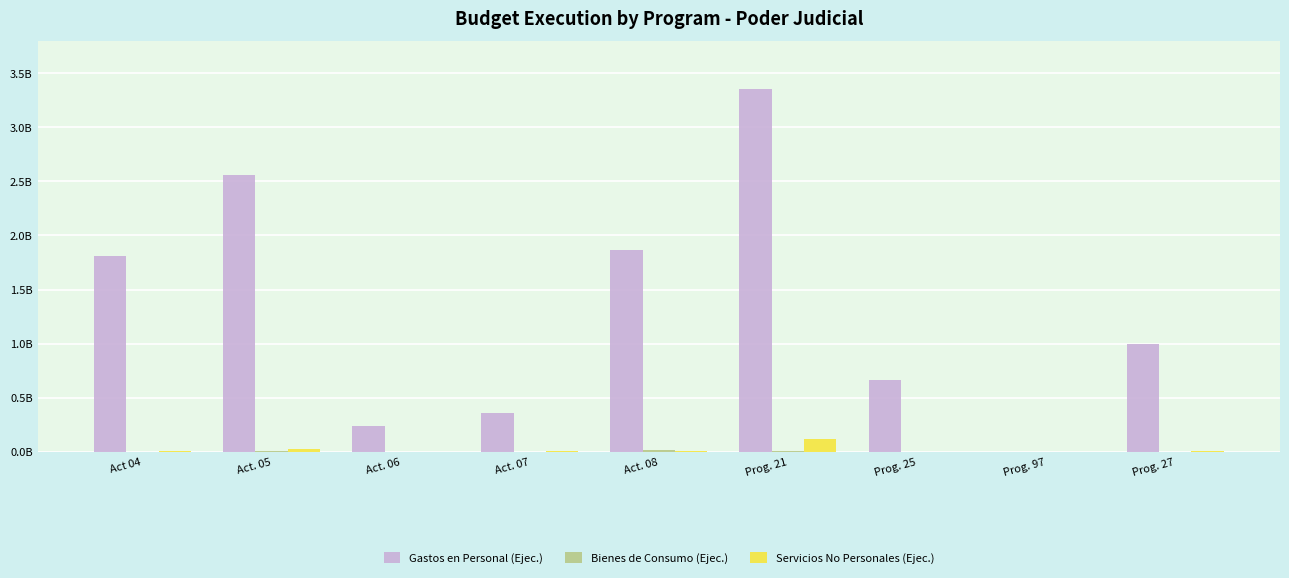

At which label is Servicios No Personales (Ejec.) closest to 58859586?

Act. 05